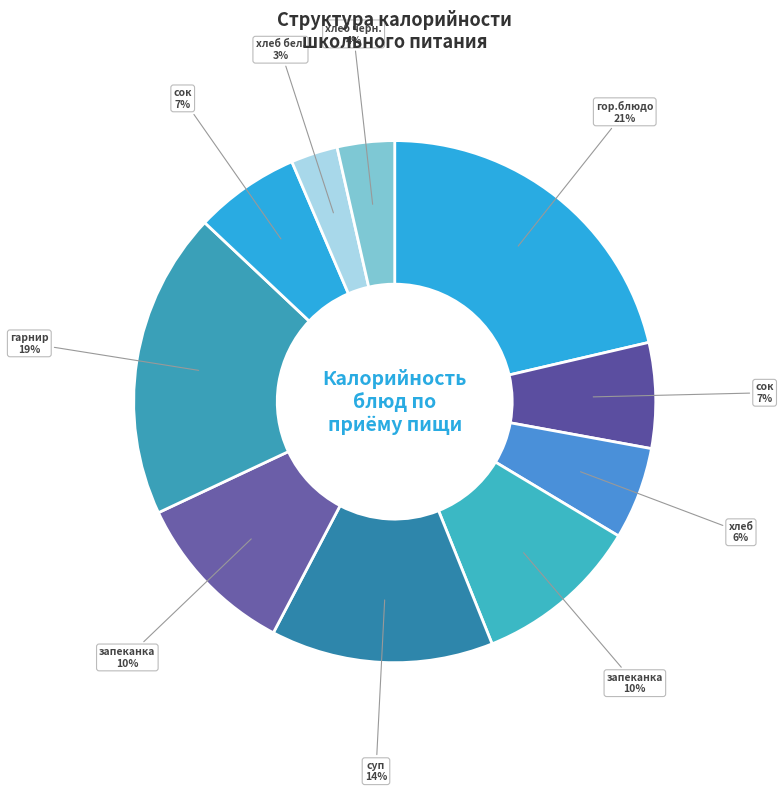

Which category has the smallest portion of the pie?

Обед (хлеб бел.)